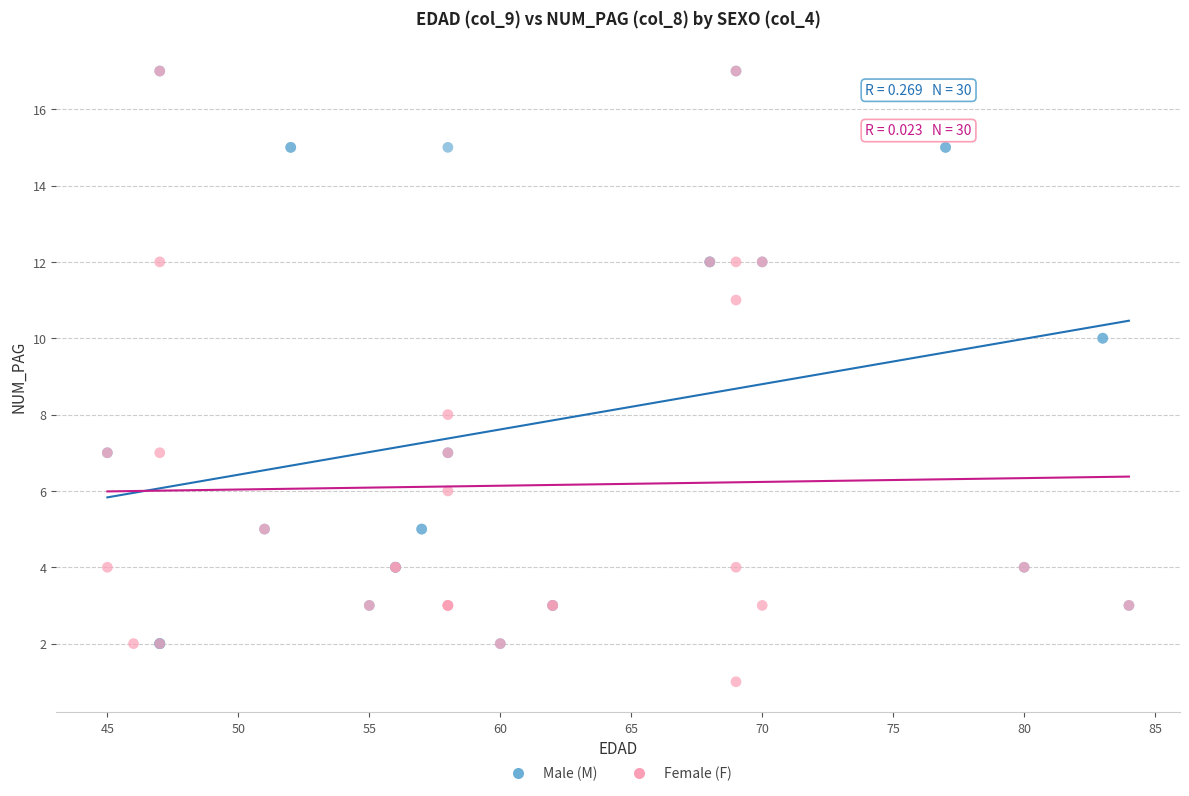

What are all the series names shown in the legend?

Male (M), Female (F)